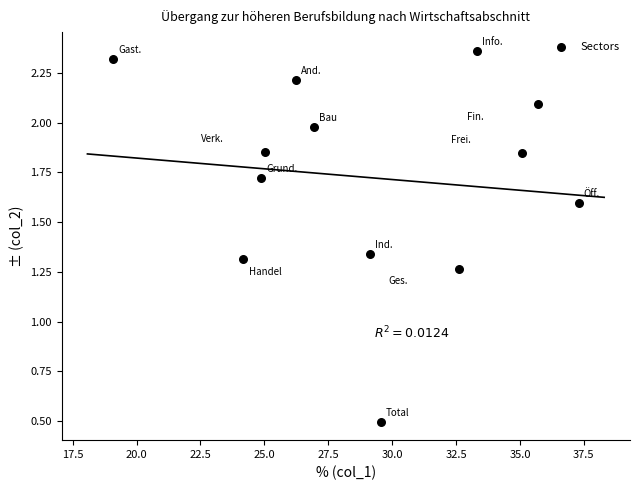

What is the range of X values (max minus min)?

18.2